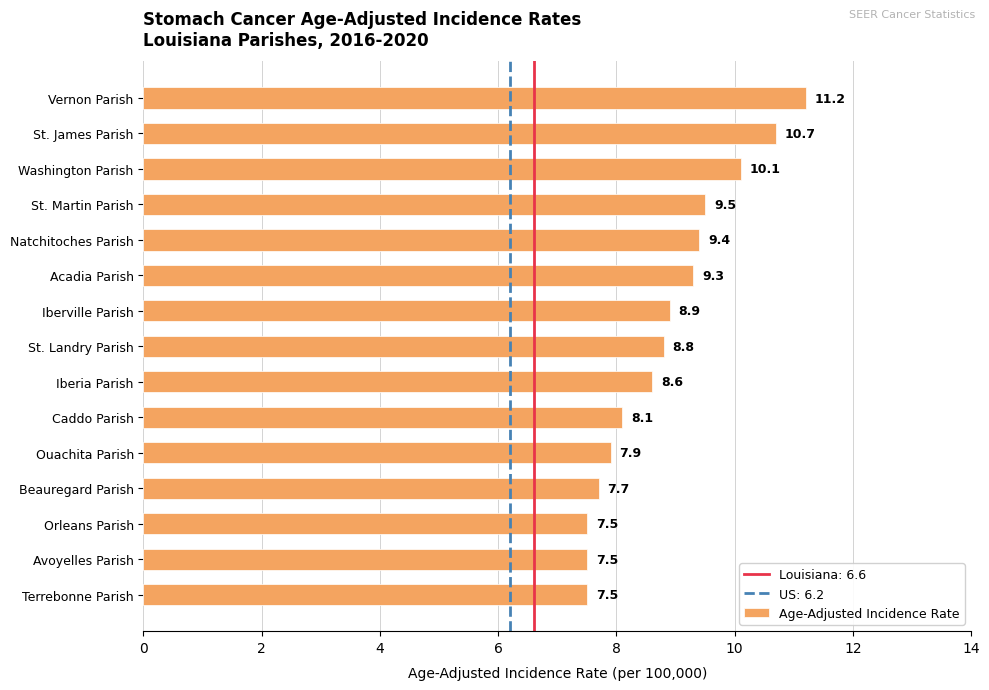

How many values are below 8?

5